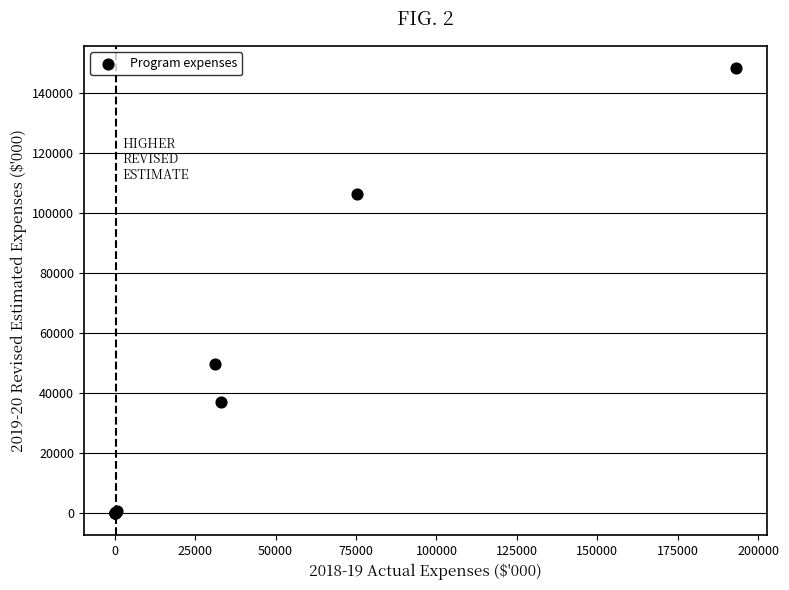

What Y value in the scatter plot is closest to 74226?

49567